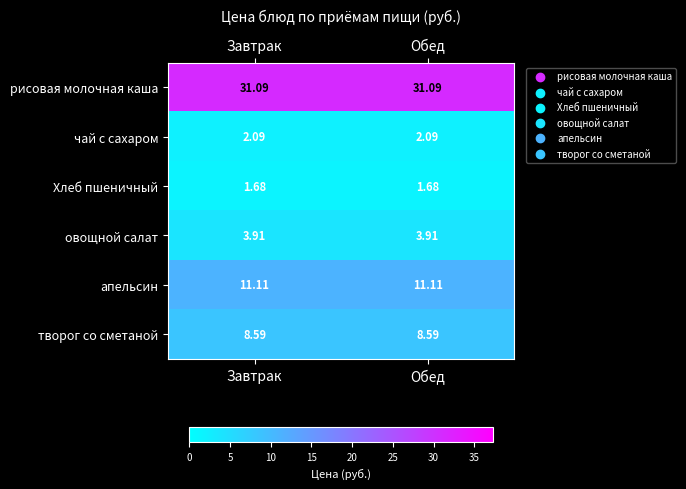

Rank the series at Завтрак from highest to lowest value.

рисовая молочная каша, апельсин, творог со сметаной, овощной салат, чай с сахаром, Хлеб пшеничный